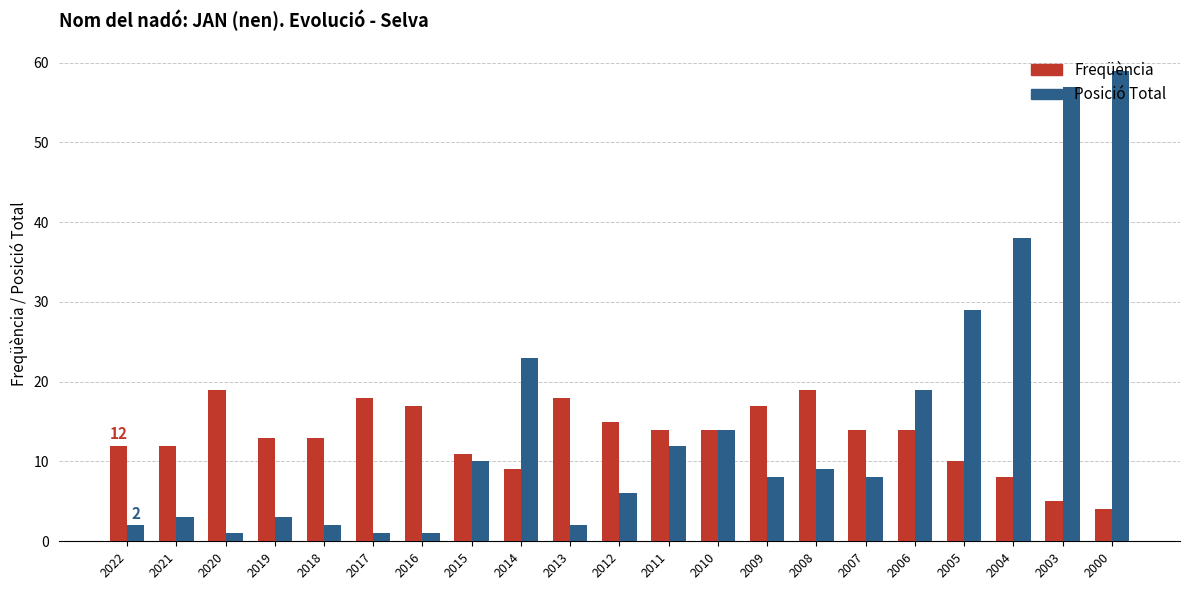

How many values in the Freqüència series are below 14?

10